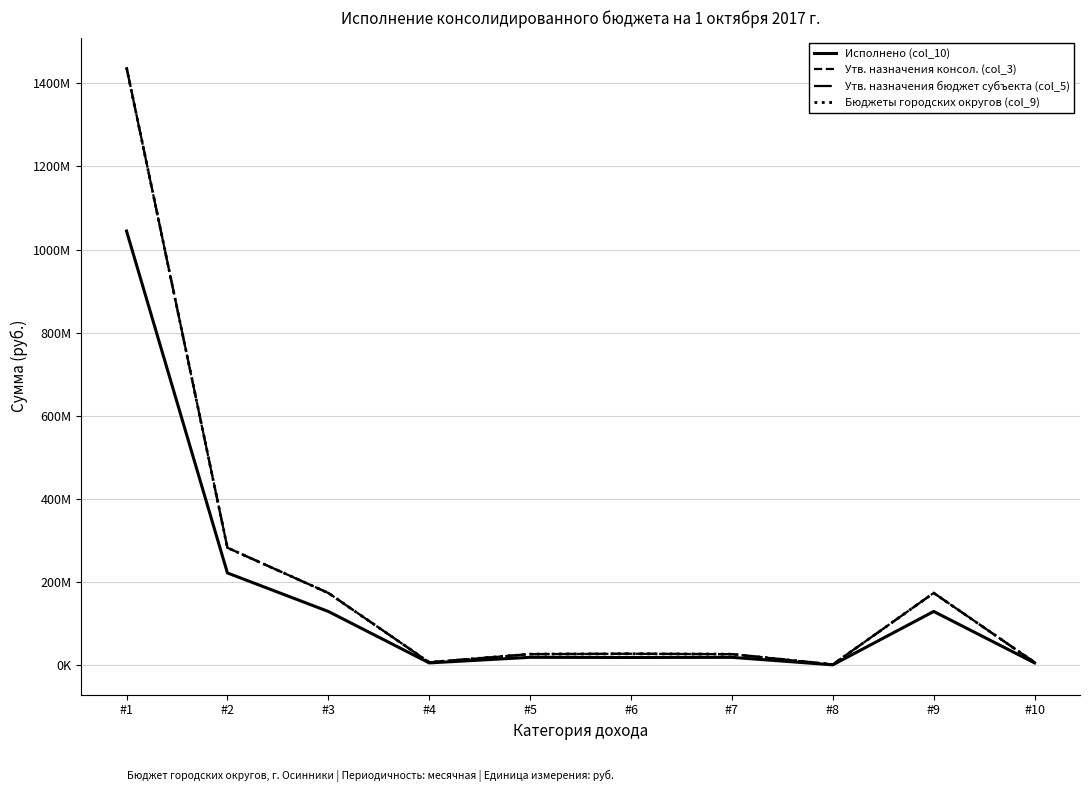

Does the chart display data point markers on the line(s)?

No